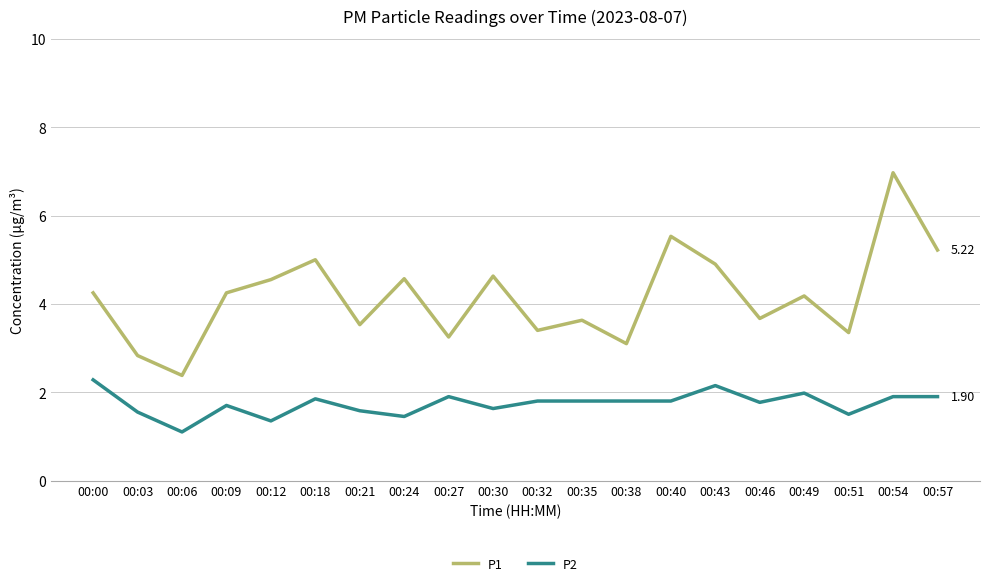

Which series has the largest total across all categories?

P1